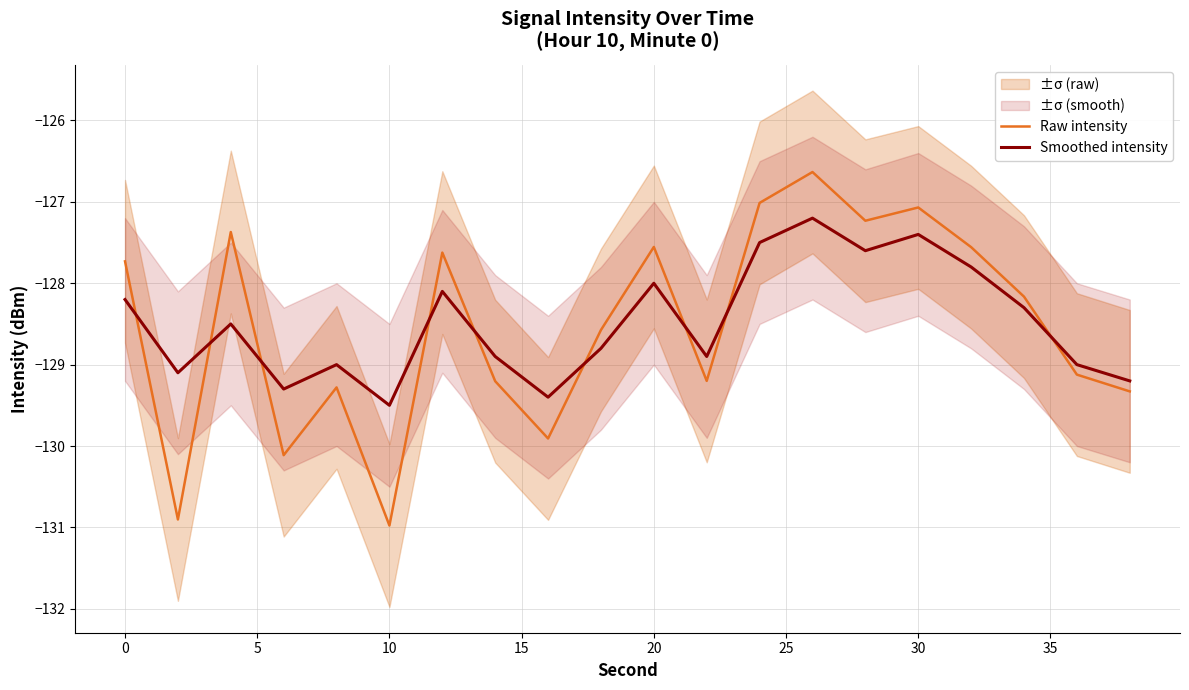

What are all the series names shown in the legend?

Raw intensity, Smoothed intensity